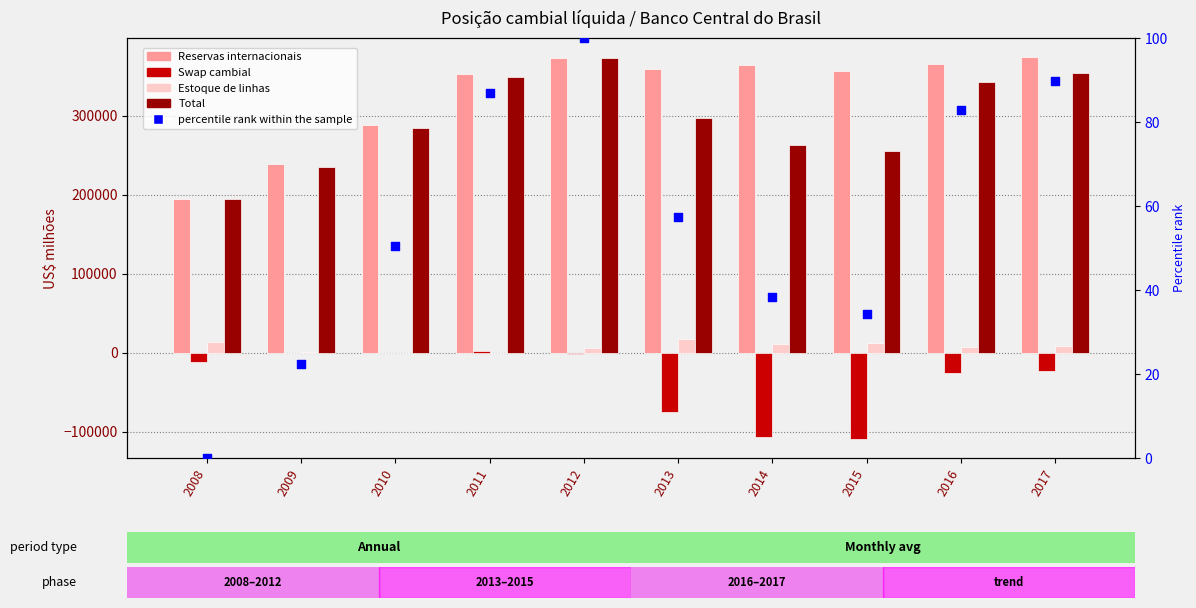

What is the total value across all series at 2011?

702810.6